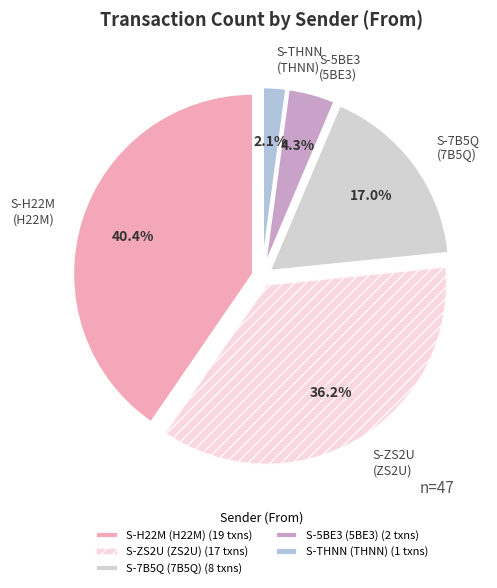

Approximately how many times larger is the value at S-7B5Q (7B5Q) compared to S-H22M (H22M)?

0.4